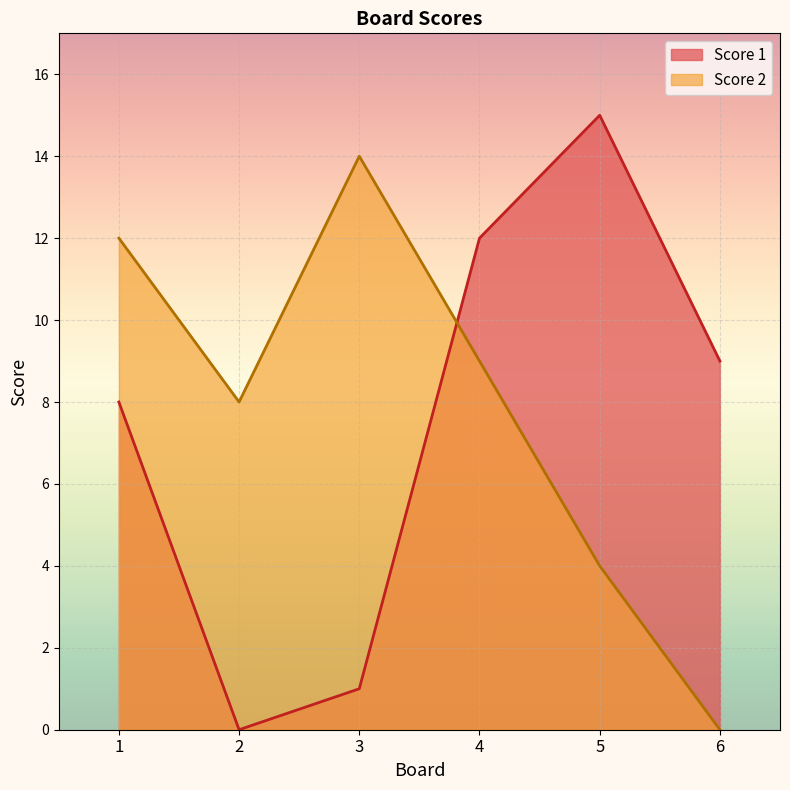

The Score 1 series shows 15 at 5. True or false?

True